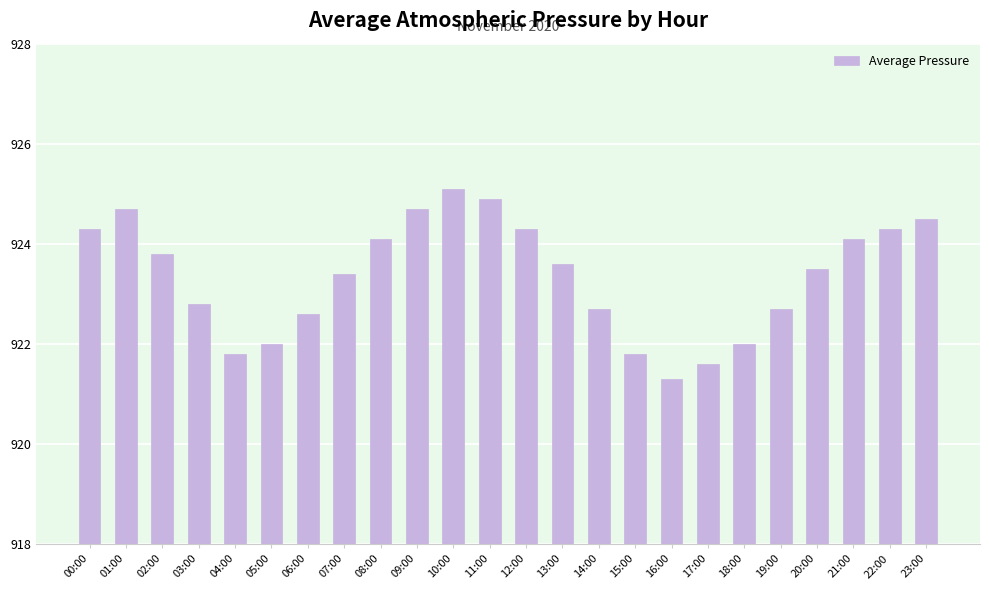

At which label is the value closest to 923?

03:00